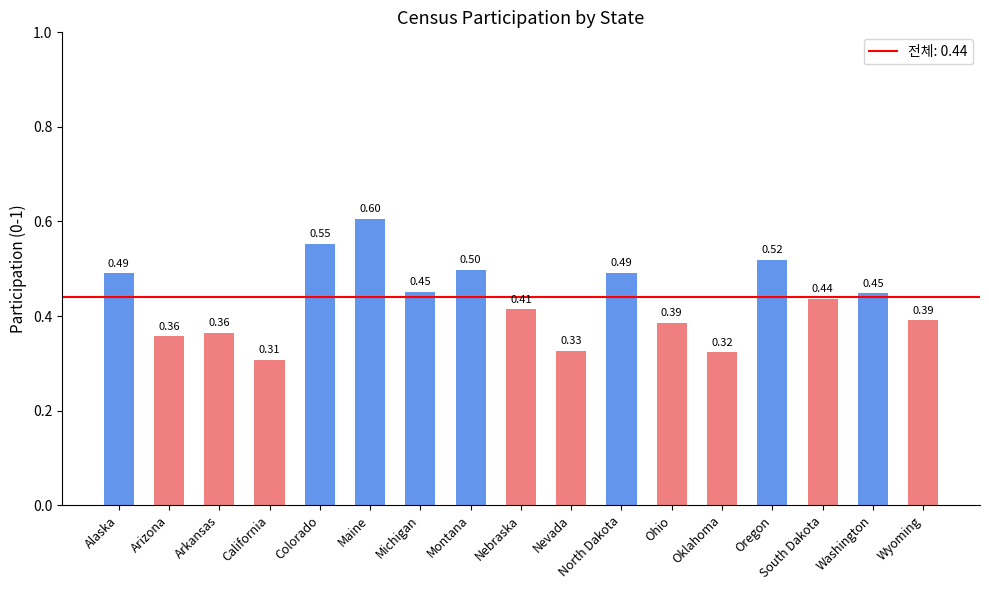

The chart shows a value of 0.6 at Maine. True or false?

True